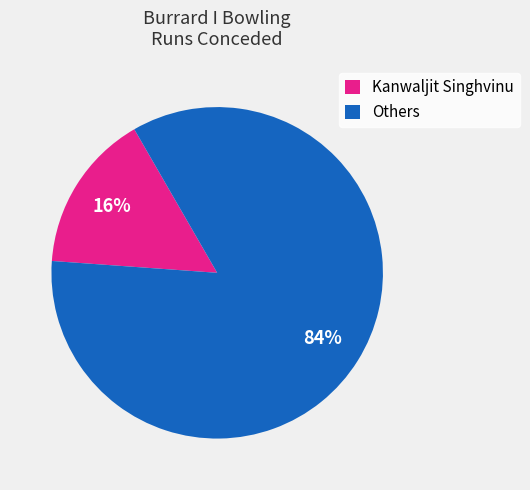

Which slice is the smallest?

Kanwaljit Singhvinu